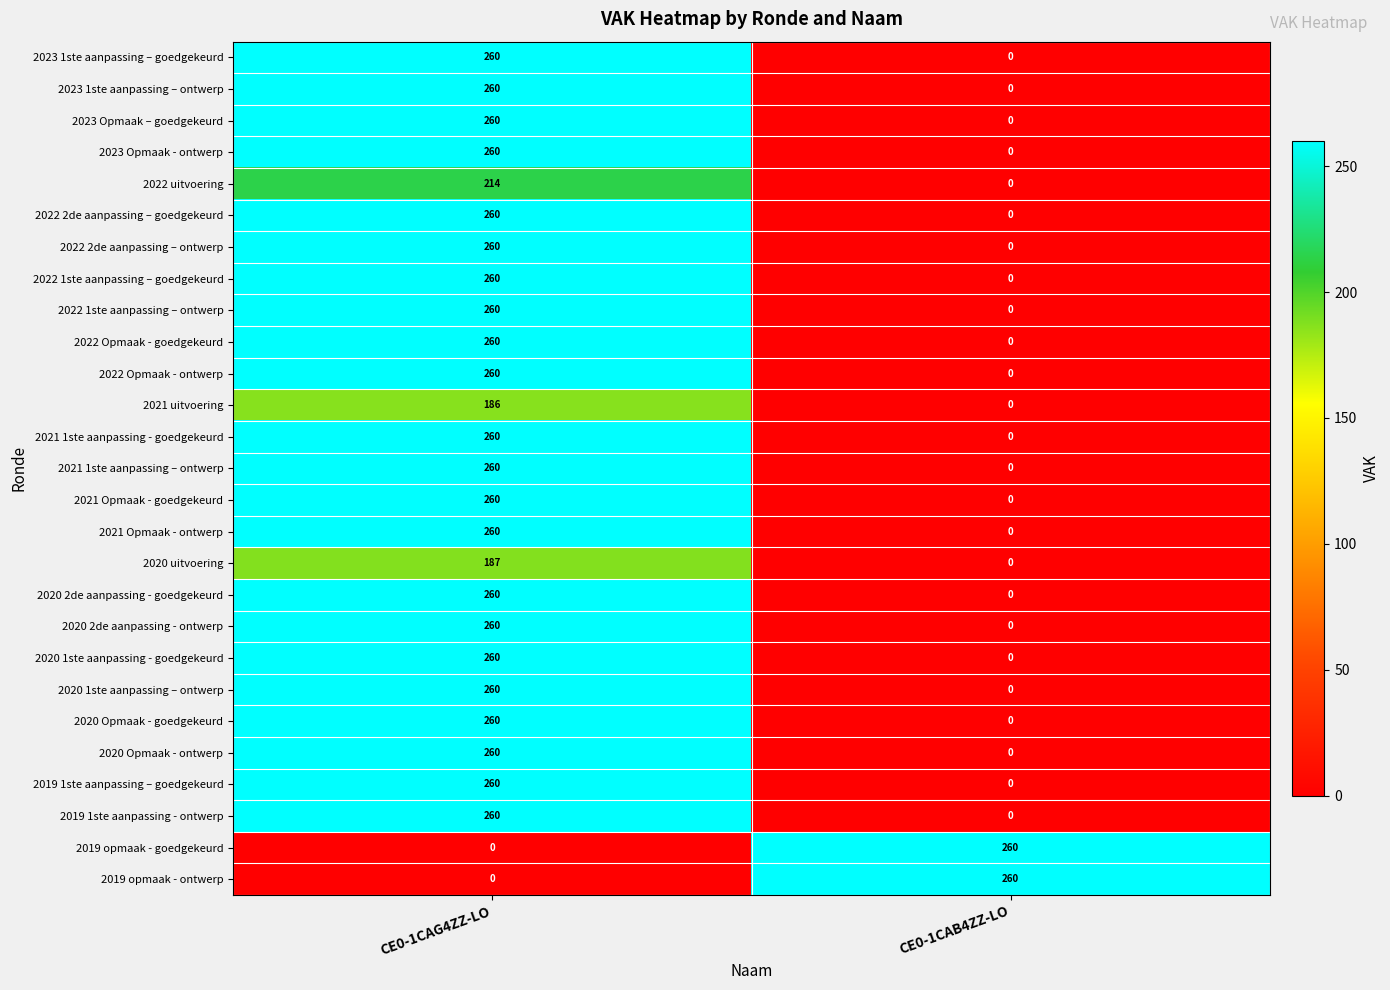

How many positive values does the 2020 1ste aanpassing – ontwerp series have?

1